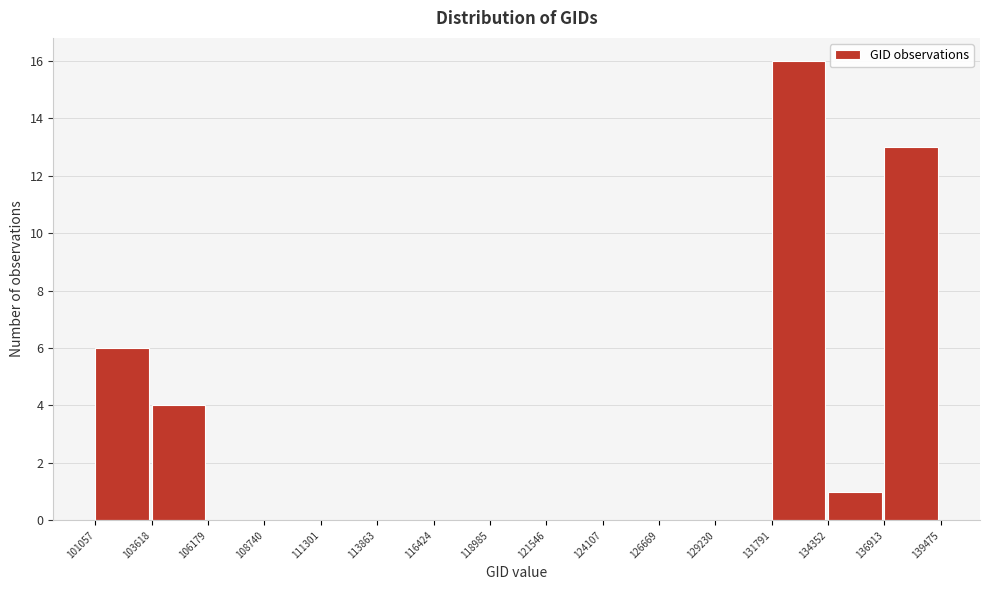

Over which range of the x-axis is the bar tallest?

131791 to 134352